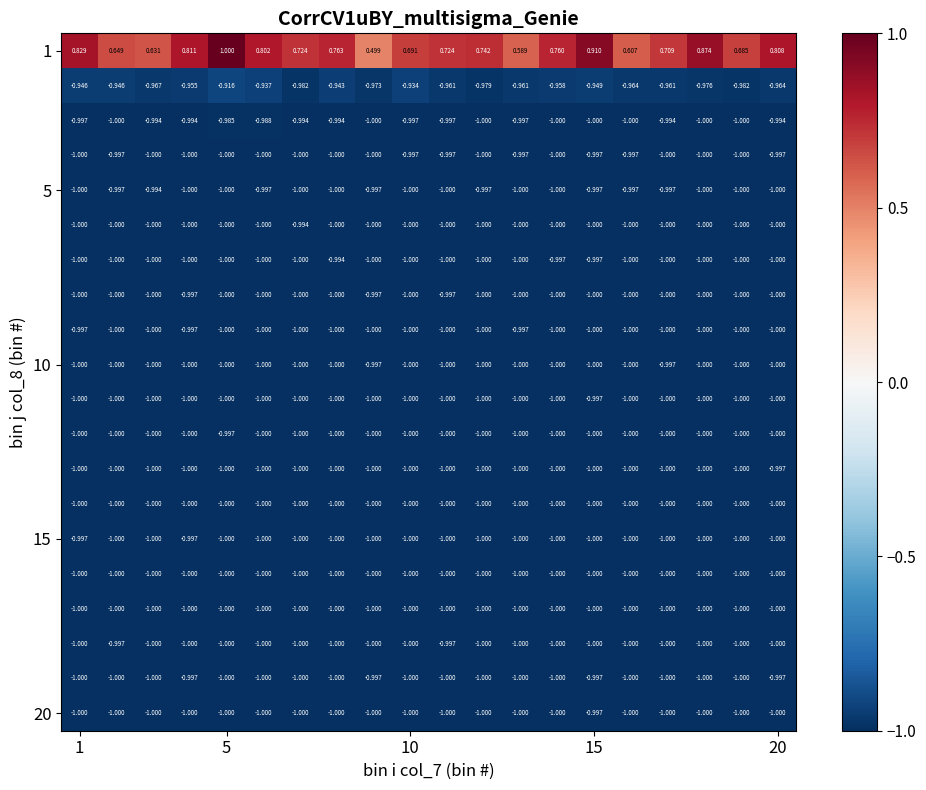

Count the number of data series in this chart.

20